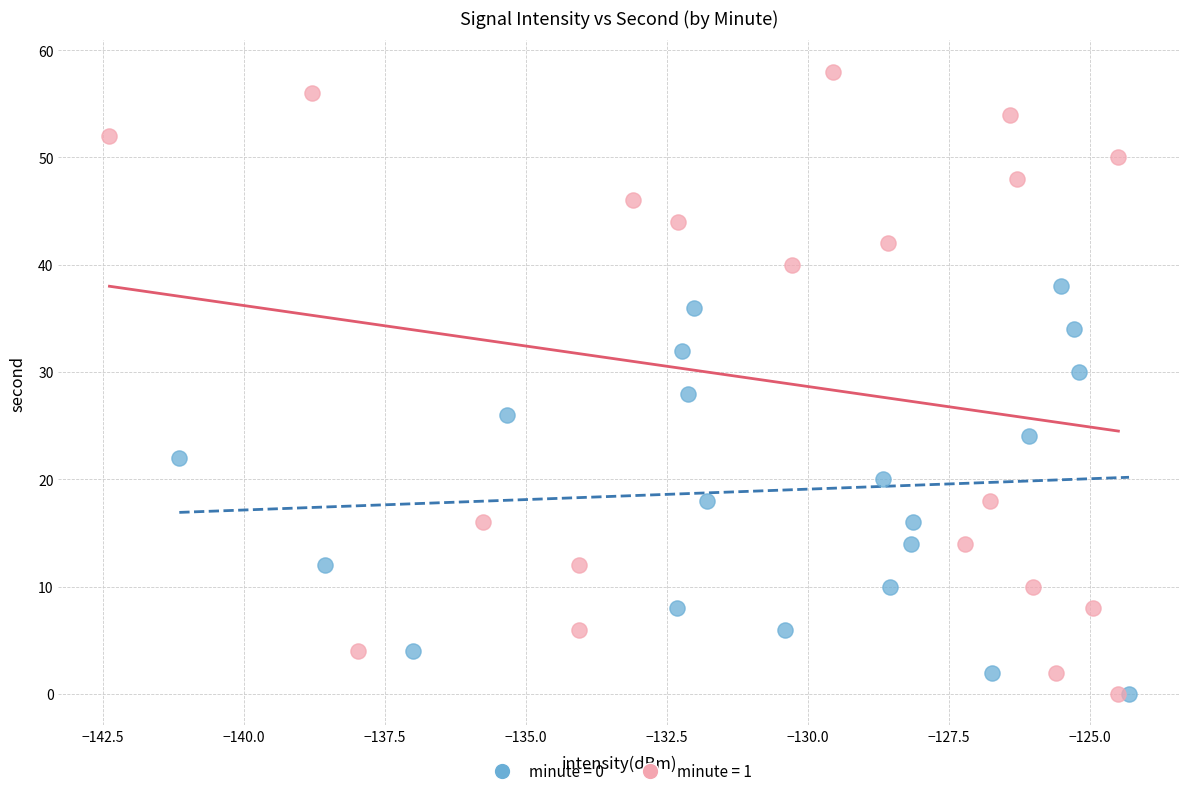

Which series contains the highest Y value?

minute = 1